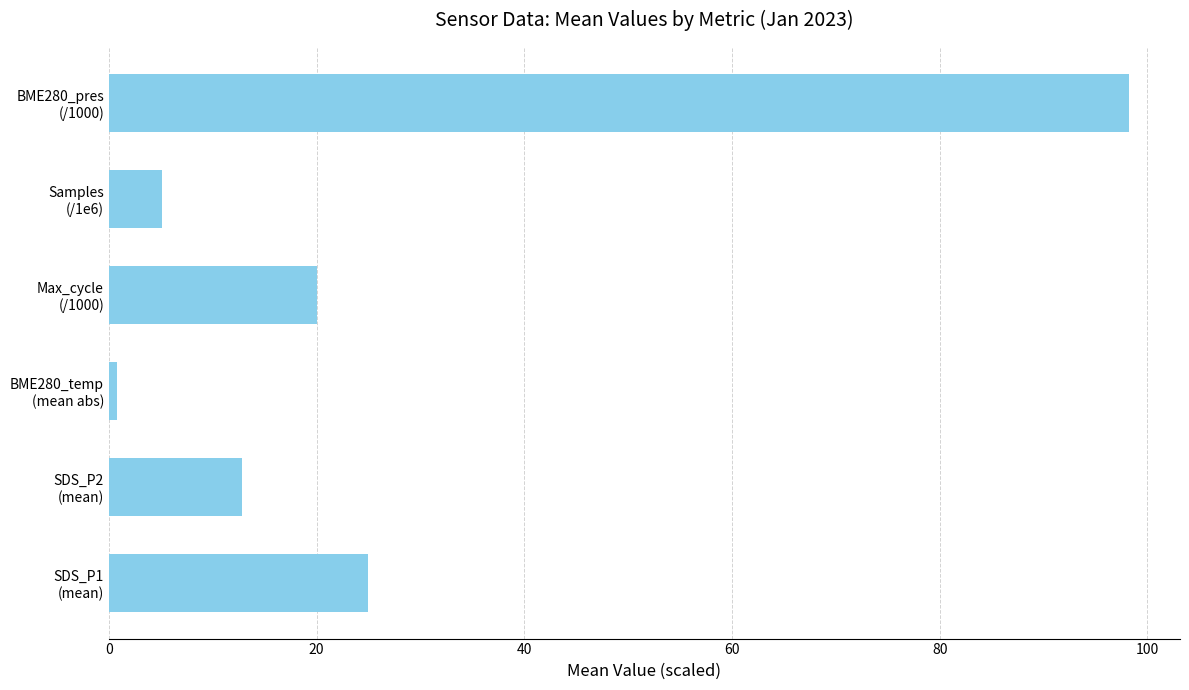

How many values exceed 20?

3